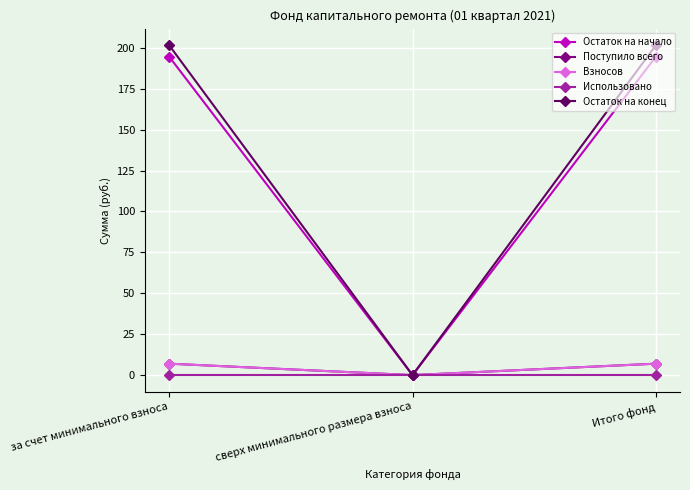

Rank the series by their maximum value, from highest to lowest.

Остаток на конец, Остаток на начало, Поступило всего, Взносов, Использовано